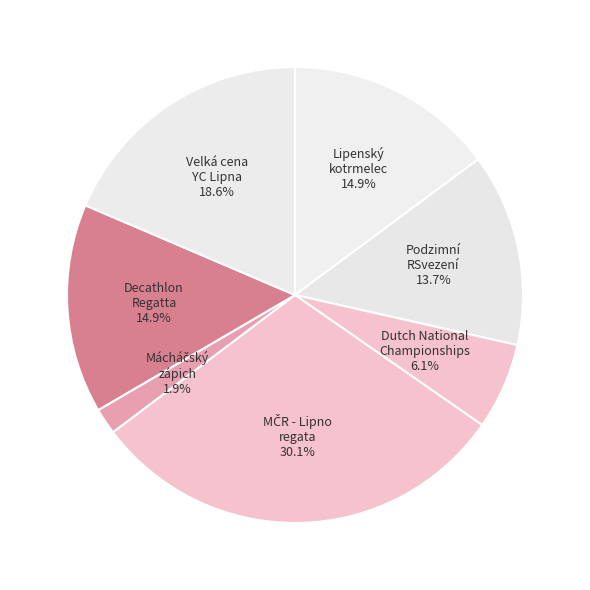

Does any single category account for the majority?

No